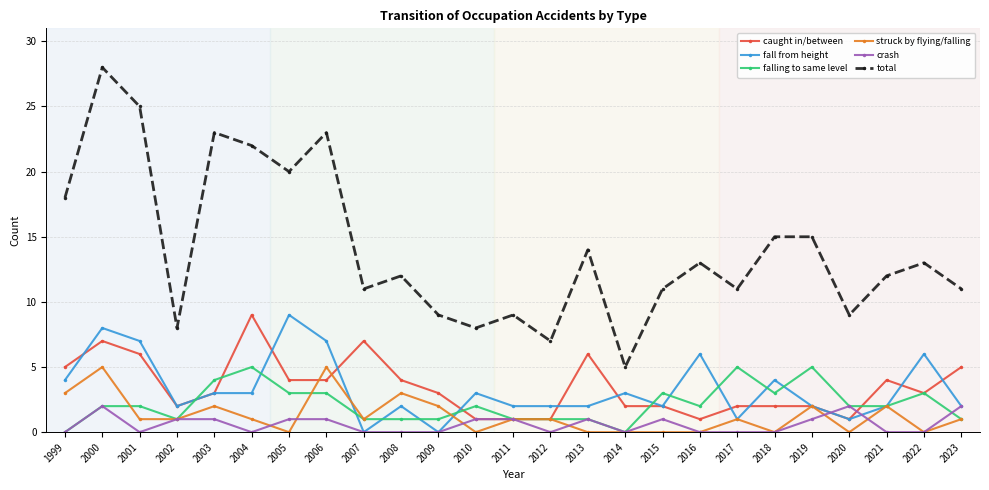

Is it true that caught in/between equals 3 at 2001?

False